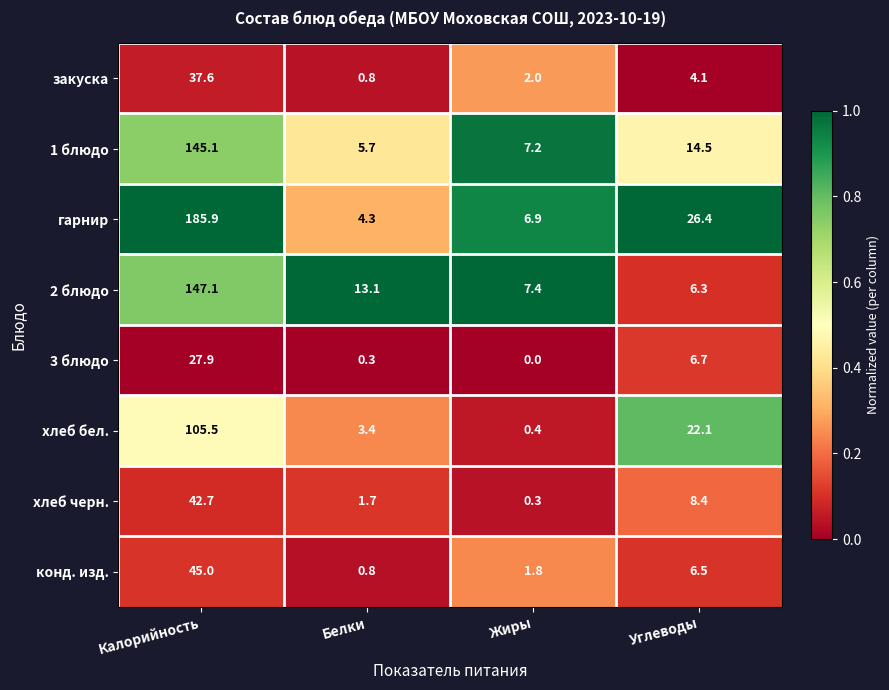

What is the difference between the second highest and second lowest values in the гарнир series?

19.5